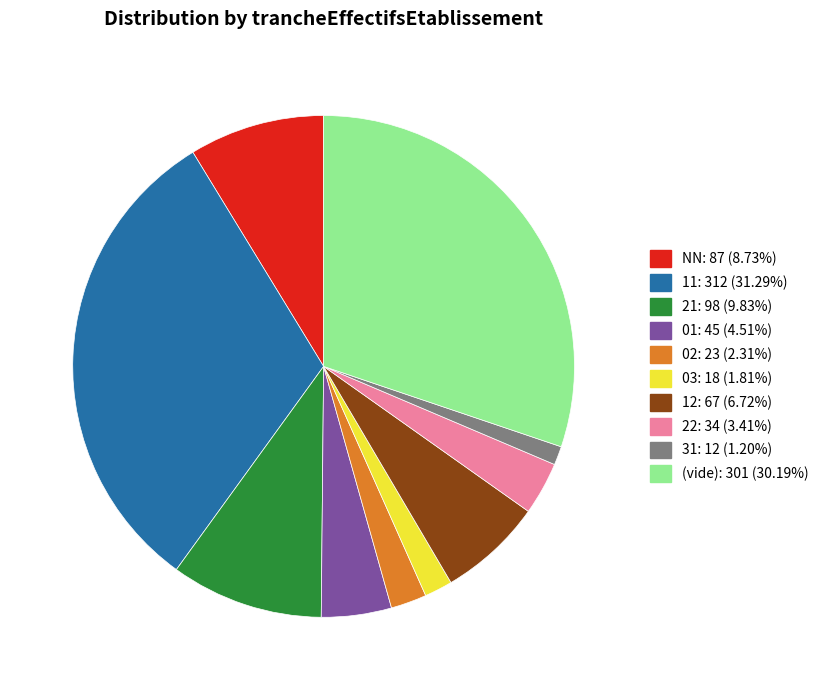

Approximately how many times larger is the value at 11: 312 (31.29%) compared to 01: 45 (4.51%)?

6.9